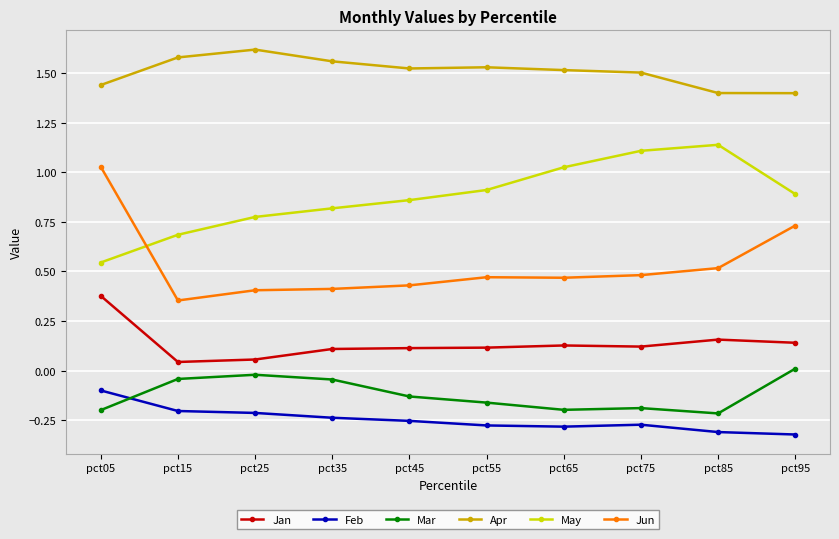

True or false: Mar and Apr cross at least once.

False